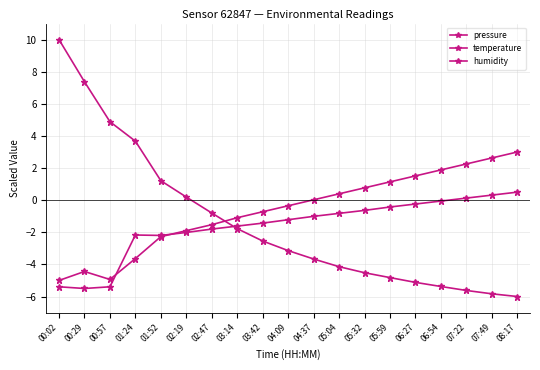

How many lines are shown in the chart?

3